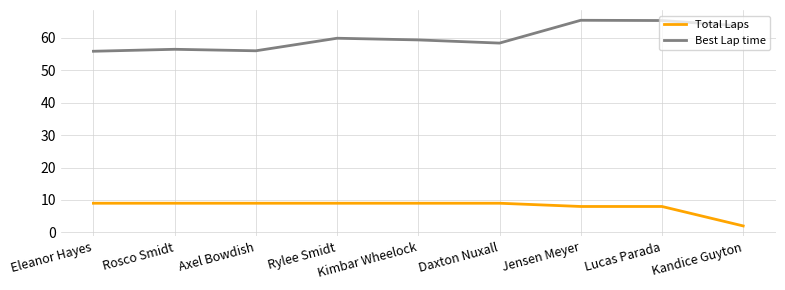

List the series in order of their peak value, highest first.

Best Lap time, Total Laps